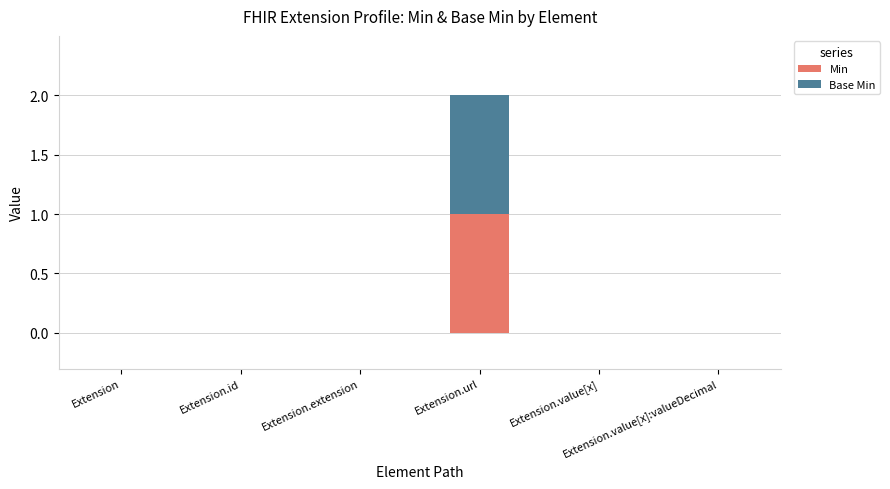

How many series are shown in this chart?

2